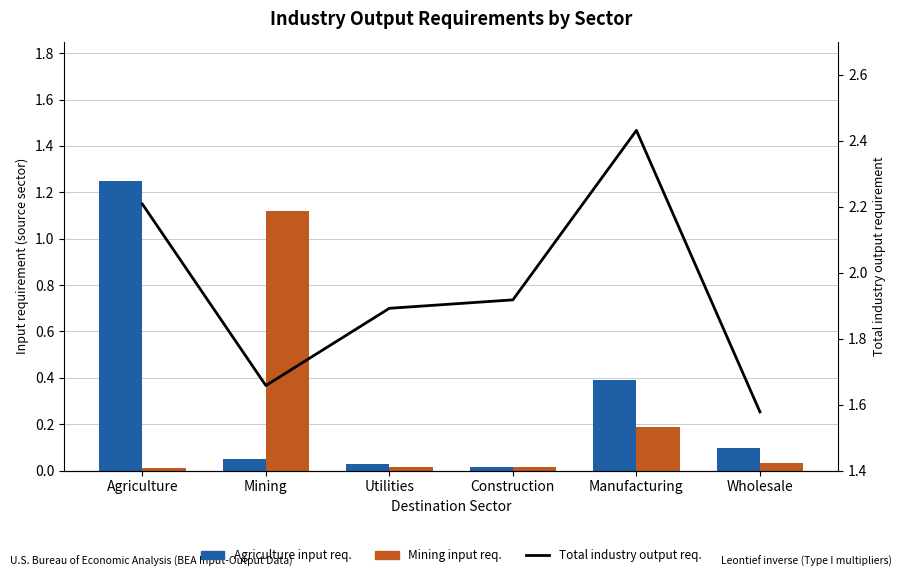

Count the number of data series in this chart.

3